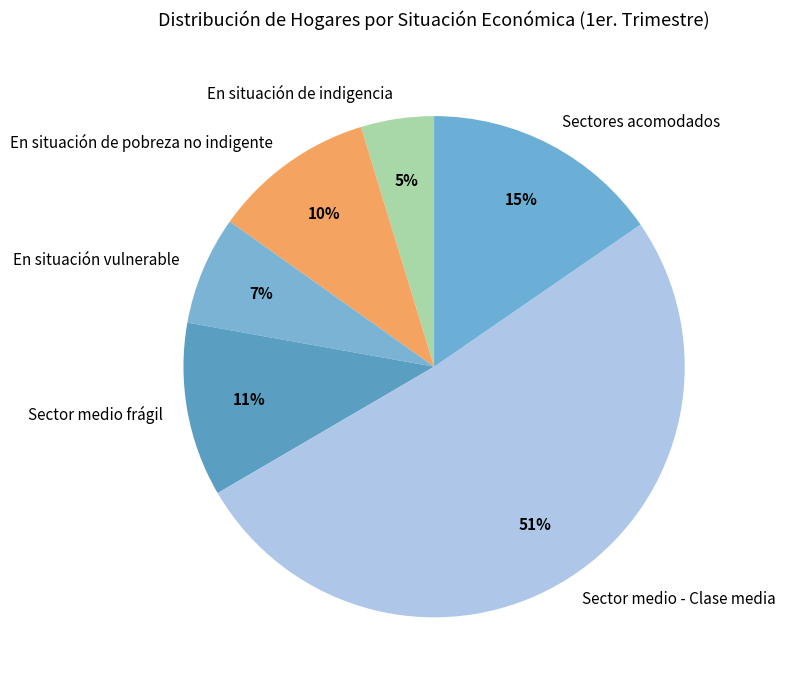

Does any single category account for the majority?

Yes